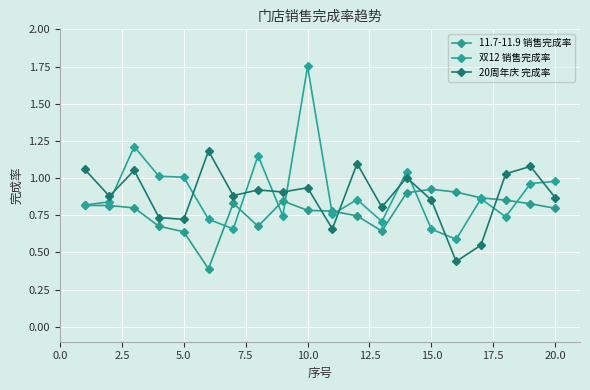

Does the chart have visible grid lines?

Yes